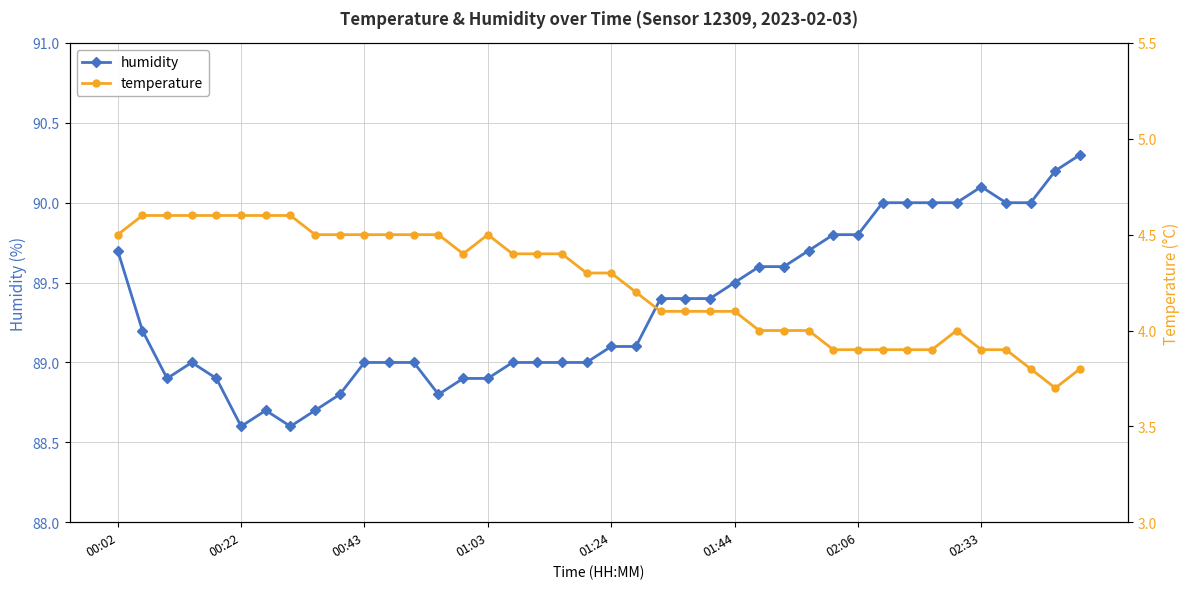

What is the highest value of the humidity series?

90.3